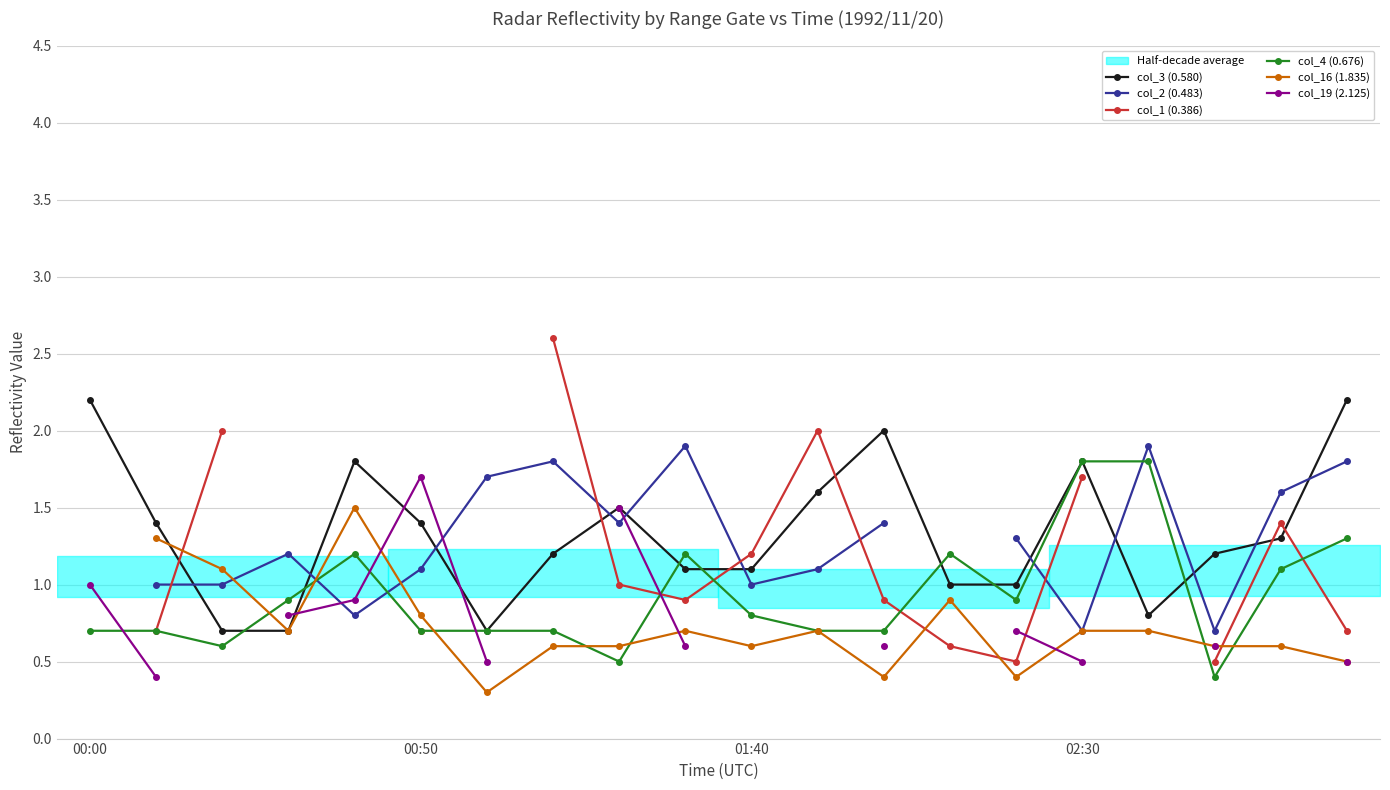

What are all the series names shown in the legend?

col_3 (0.580), col_2 (0.483), col_1 (0.386), col_4 (0.676), col_16 (1.835), col_19 (2.125)